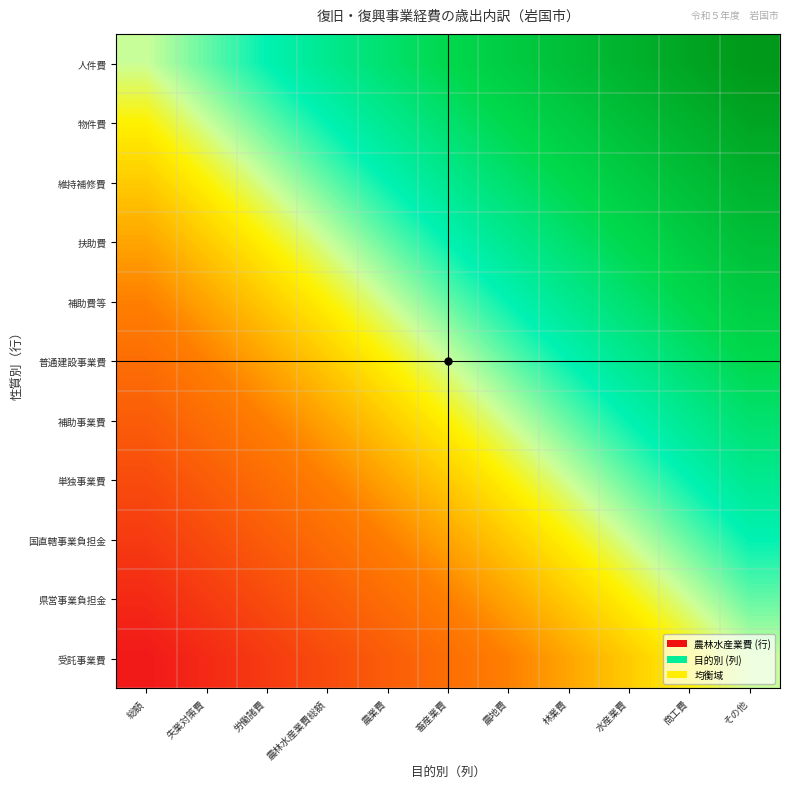

At その他, list the series in order from largest to smallest.

人件費, 物件費, 維持補修費, 扶助費, 補助費等, 普通建設事業費, 補助事業費, 単独事業費, 国直轄事業負担金, 県営事業負担金, 受託事業費